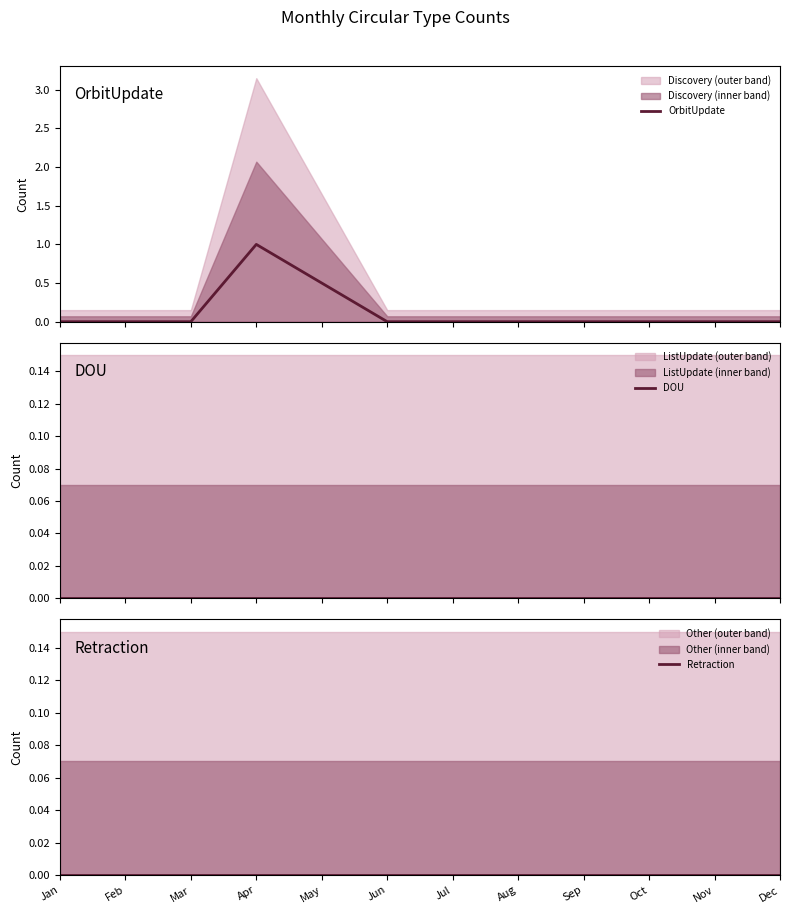

What are all the series names shown in the legend?

OrbitUpdate, DOU, Retraction